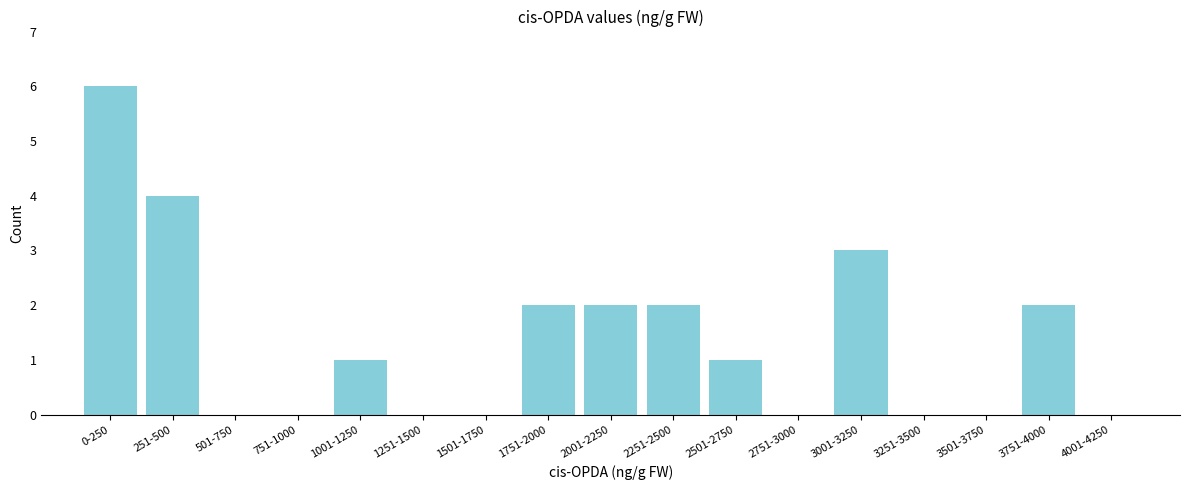

Reading left to right, transcribe all the data shown in this chart.

0-250=6	251-500=4	501-750=0	751-1000=0	1001-1250=1	1251-1500=0	1501-1750=0	1751-2000=2	2001-2250=2	2251-2500=2	2501-2750=1	2751-3000=0	3001-3250=3	3251-3500=0	3501-3750=0	3751-4000=2	4001-4250=0